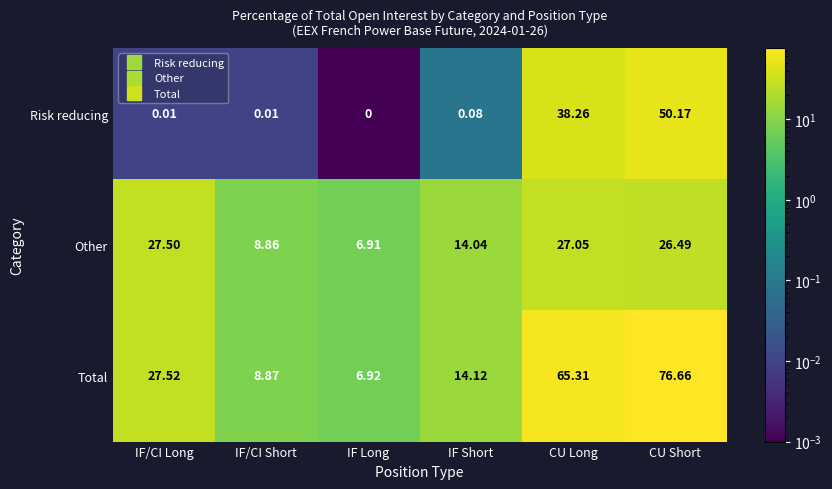

List the series in order of their peak value, lowest first.

Other, Risk reducing, Total